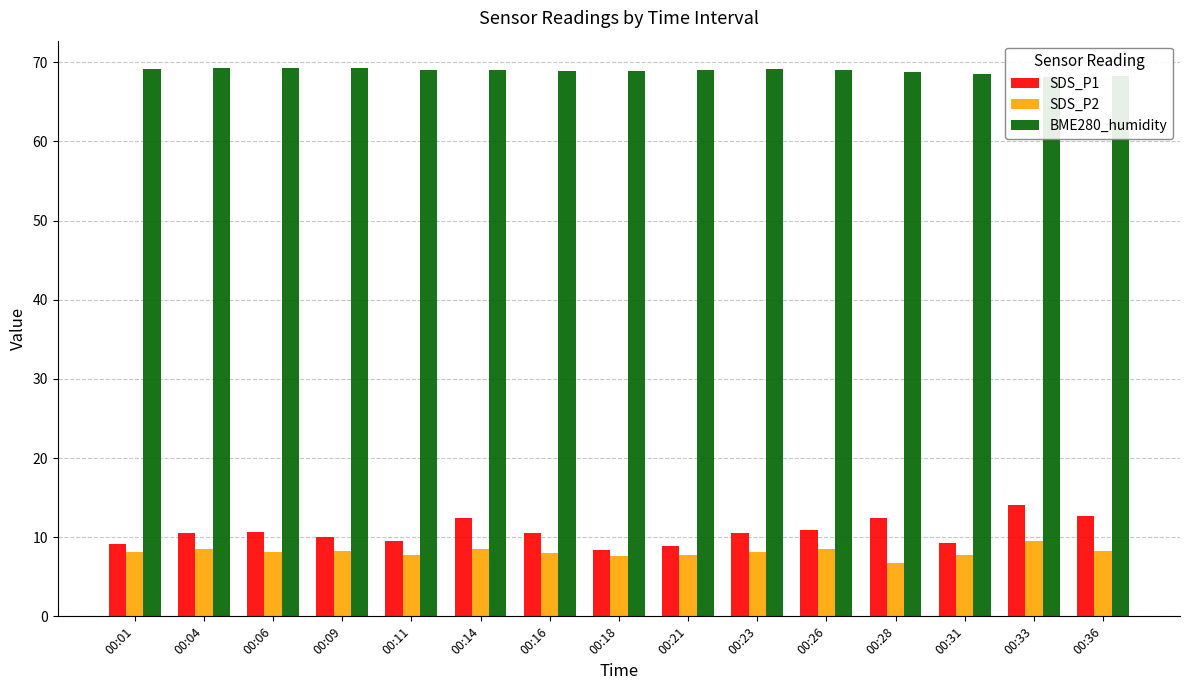

List the labels in order of SDS_P2 value, smallest first.

00:28, 00:18, 00:21, 00:11, 00:31, 00:16, 00:01, 00:23, 00:06, 00:36, 00:09, 00:26, 00:04, 00:14, 00:33